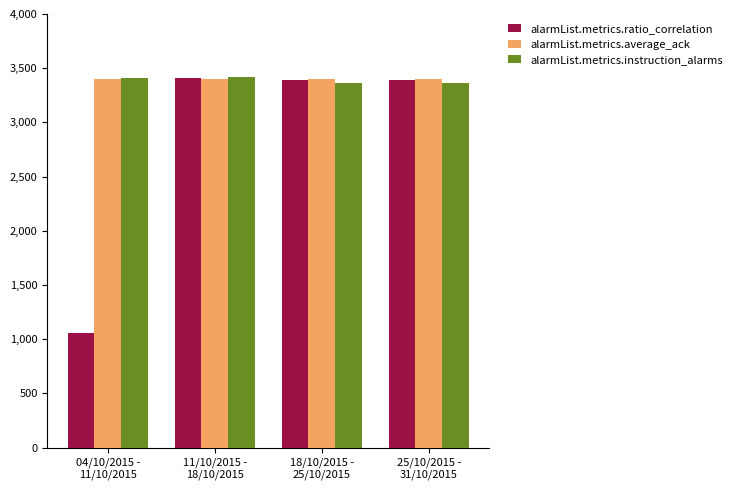

What is the spread (max minus min) of values at 18/10/2015 -
25/10/2015?

33